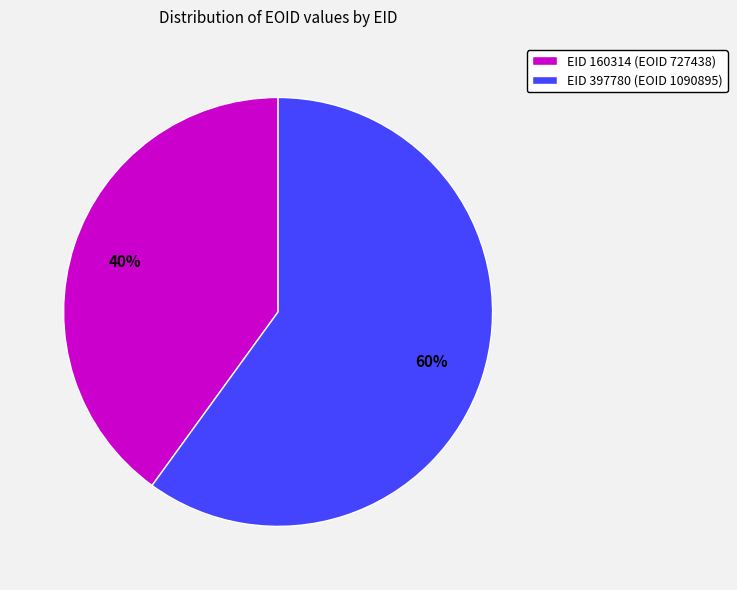

Which category has the biggest portion of the pie?

EID 397780 (EOID 1090895)